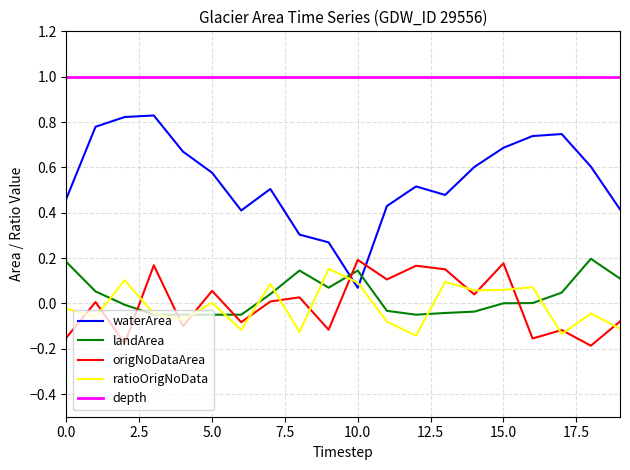

Which series ends up on top after the final intersection of origNoDataArea and landArea?

landArea